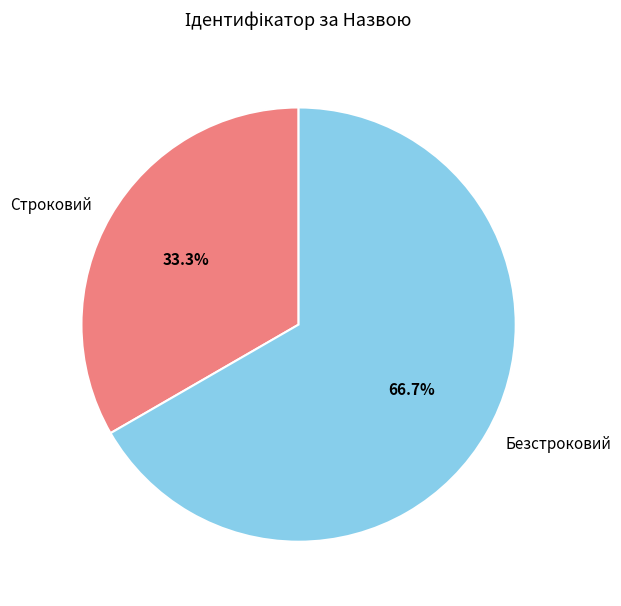

What is the total percentage of Безстроковий and Строковий?

100.0%